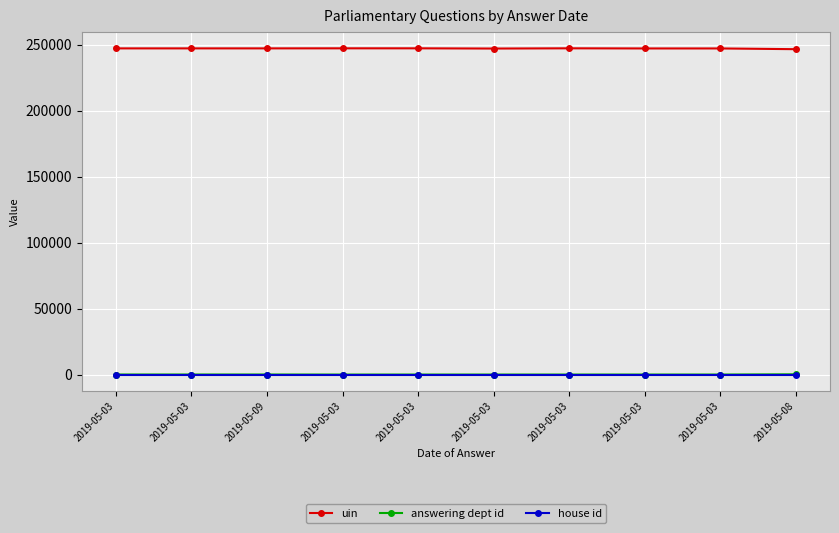

How many distinct data groups are displayed?

3